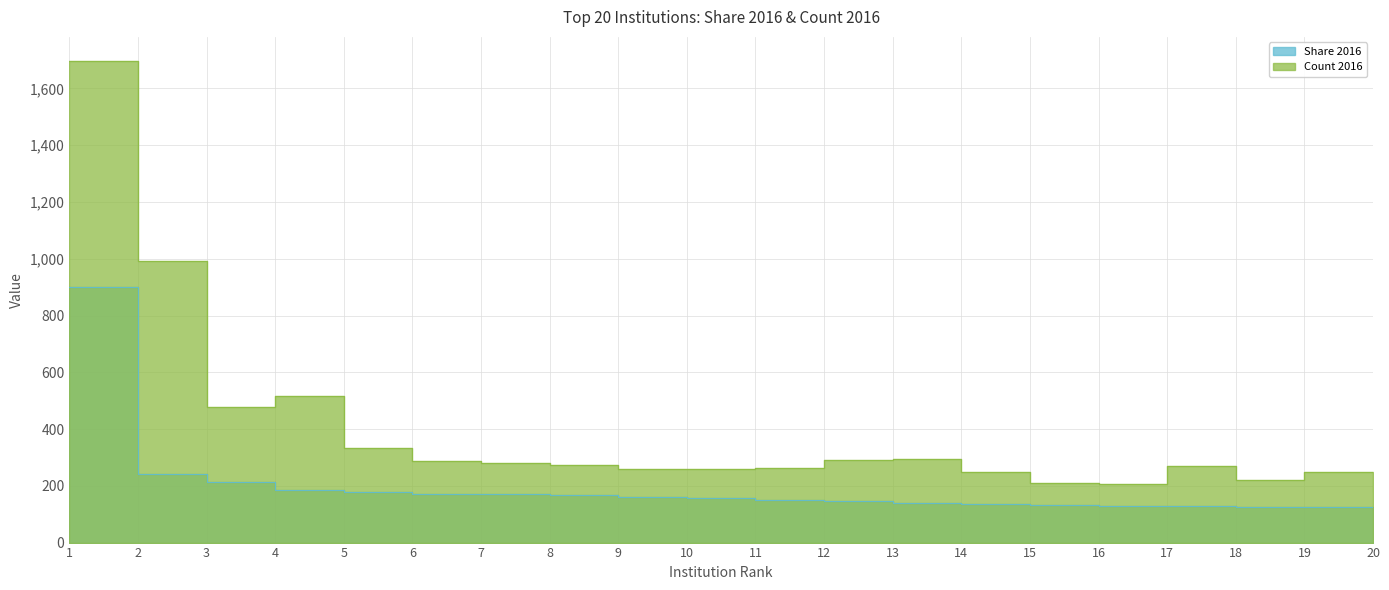

At which category is the sum across all series the highest?

1